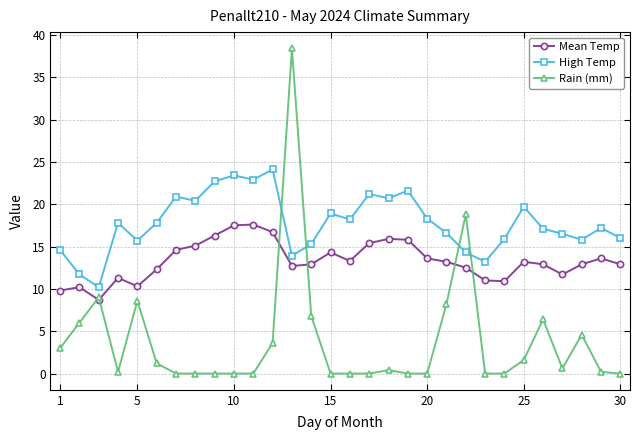

What is the value of the High Temp point at the 27th from the left?

16.5